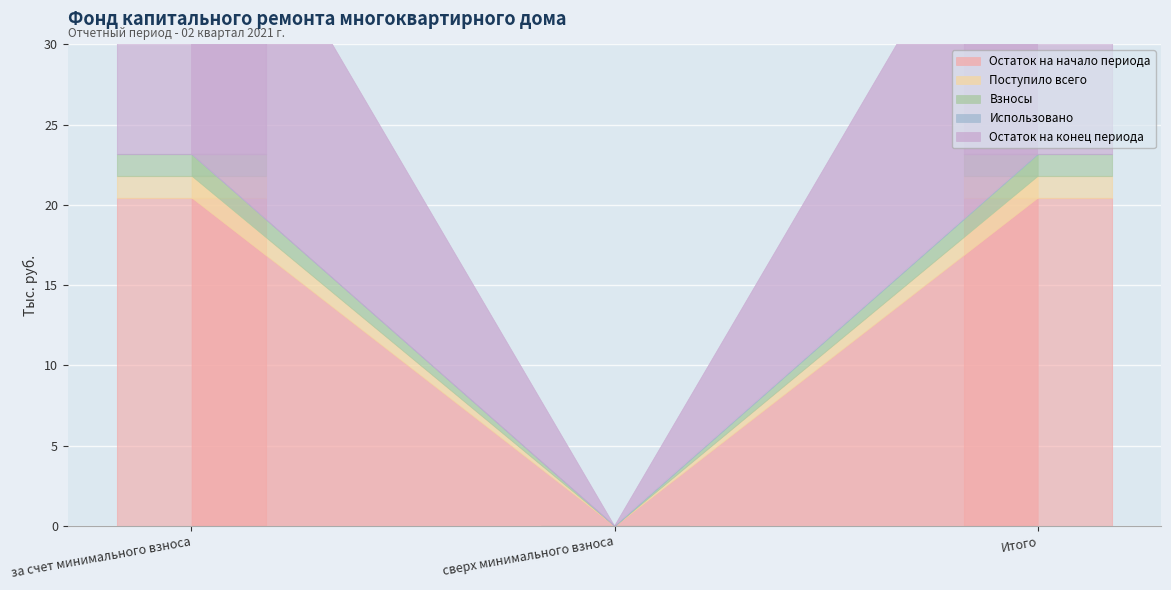

What is the label of the 3rd bar from the right?

за счет минимального взноса